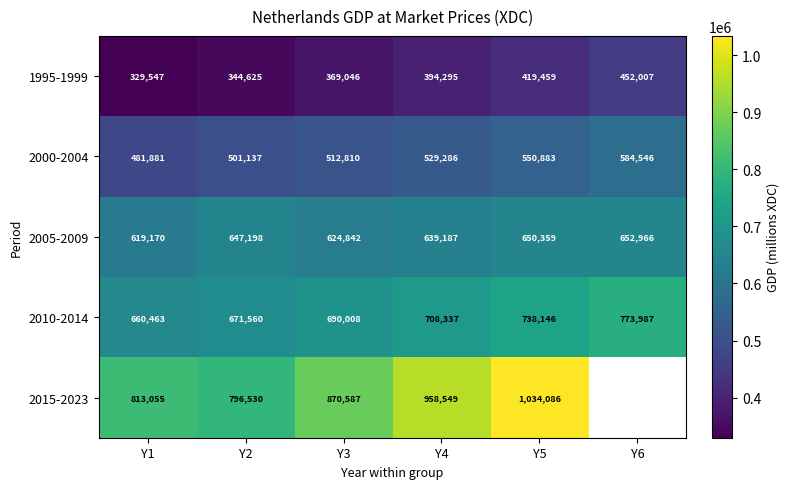

Where is 2005-2009 nearest to the value 636068?

Y4